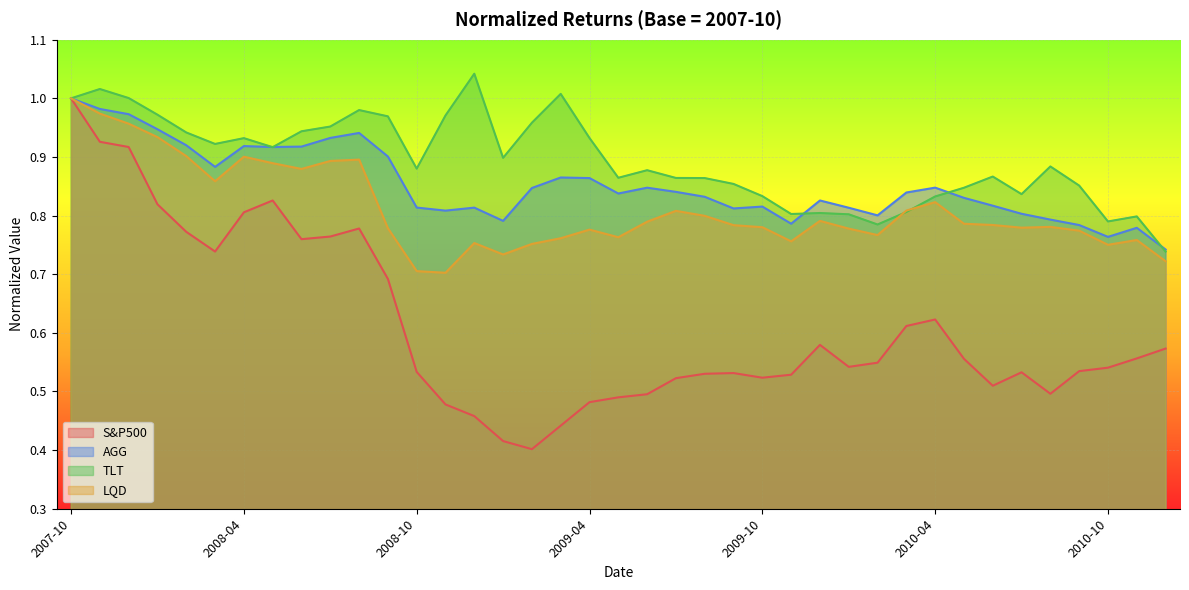

True or false: LQD and S&P500 cross at least once.

False